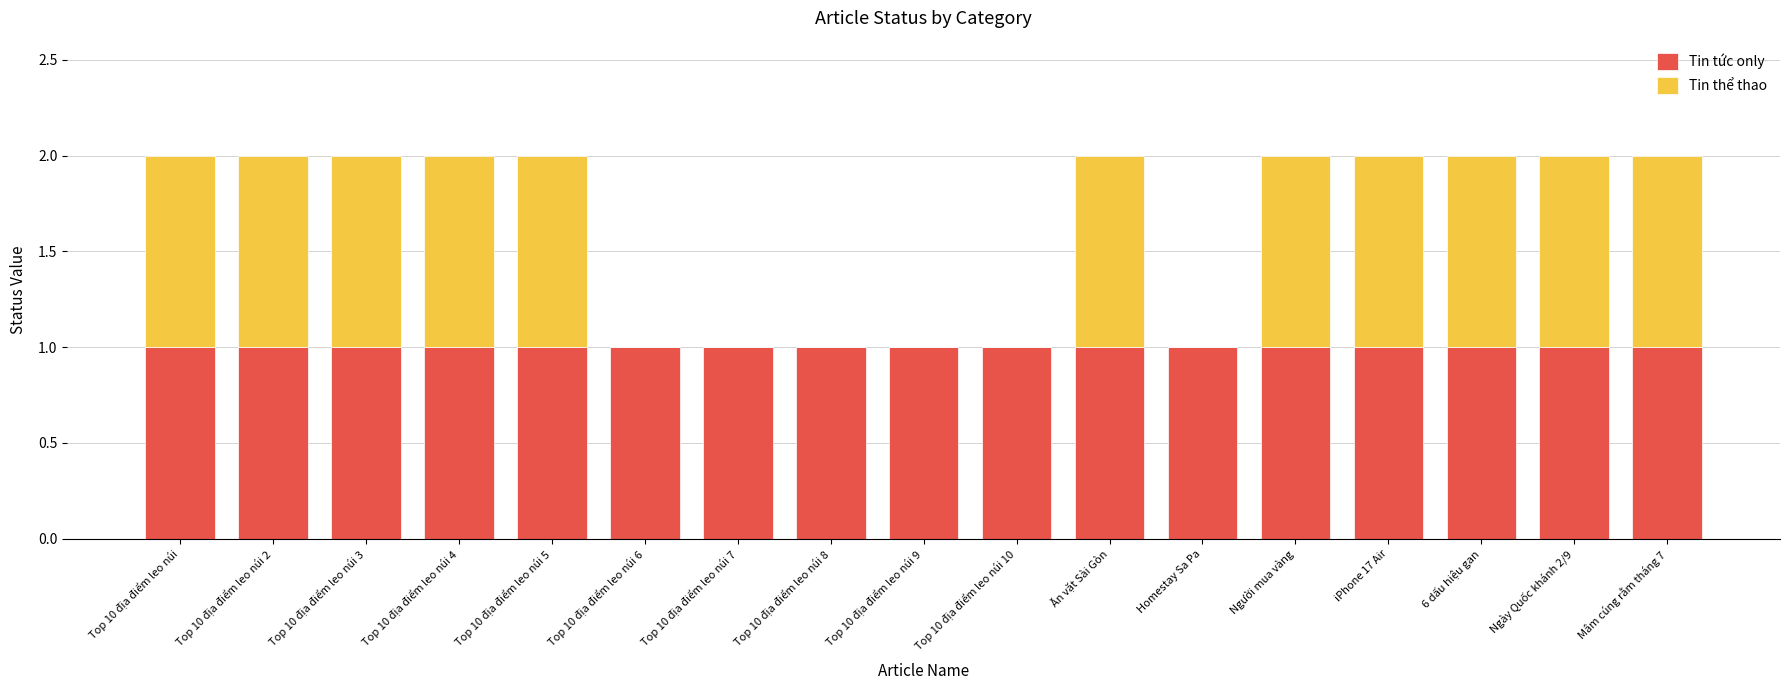

The Tin tức only series shows 2 at Top 10 địa điểm leo núi 3. True or false?

False